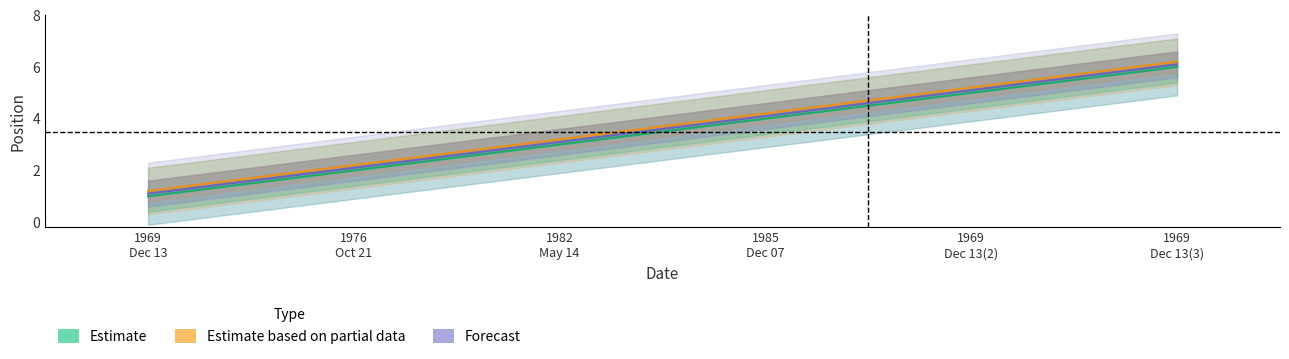

What value does the Forecast series have at 1985
Dec 07?

4.1